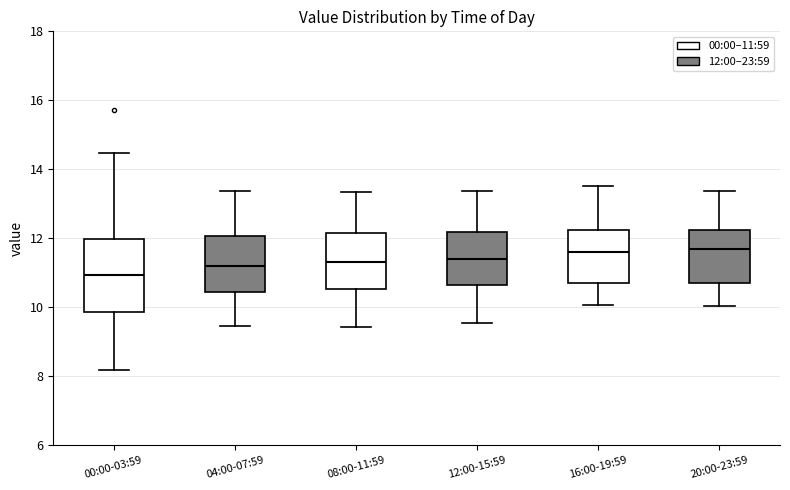

Reading left to right, transcribe this box plot: for each box, give where its median line is, the range the box spans, and where its two whiskers end, as read against the y-axis. The values are not printed on the chart, so give them approximately, as read against the axis.

00:00-03:59: median 11.0, box 9.8 to 12.0, whiskers 8.2 to 14.4
04:00-07:59: median 11.2, box 10.4 to 12.0, whiskers 9.4 to 13.4
08:00-11:59: median 11.4, box 10.6 to 12.2, whiskers 9.4 to 13.4
12:00-15:59: median 11.4, box 10.6 to 12.2, whiskers 9.6 to 13.4
16:00-19:59: median 11.6, box 10.8 to 12.2, whiskers 10.0 to 13.6
20:00-23:59: median 11.8, box 10.8 to 12.2, whiskers 10.0 to 13.4